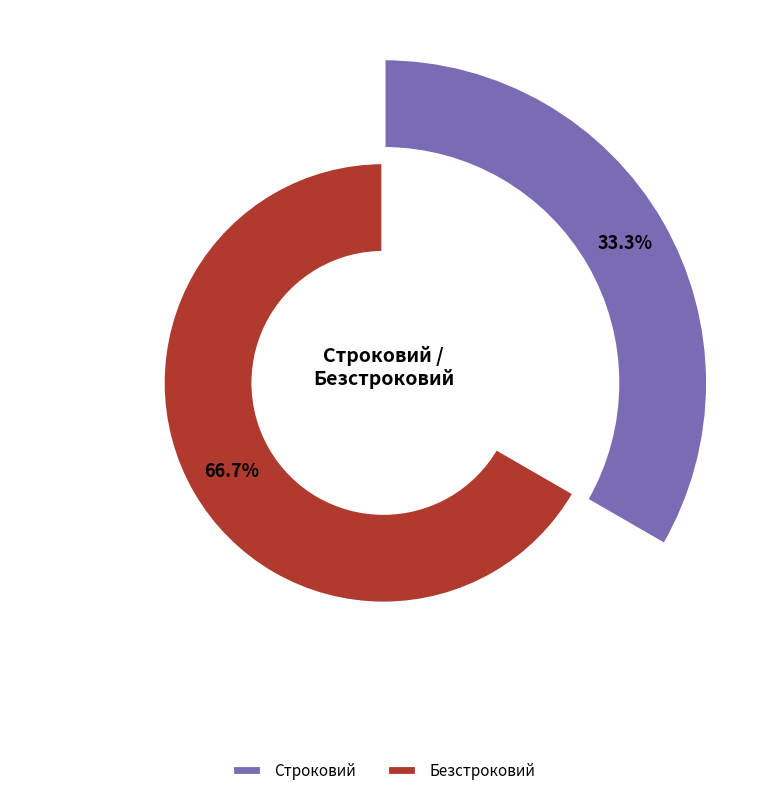

What is the change in value from Строковий to Безстроковий?

+1